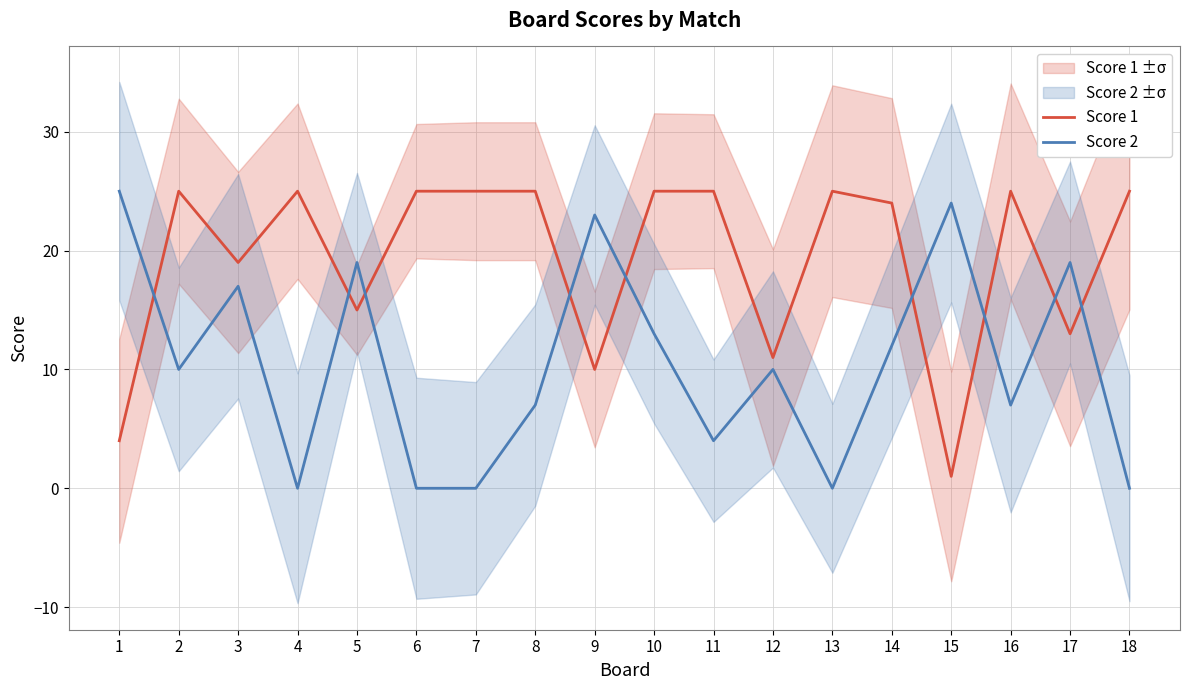

What is the total value across all series at 13?

25